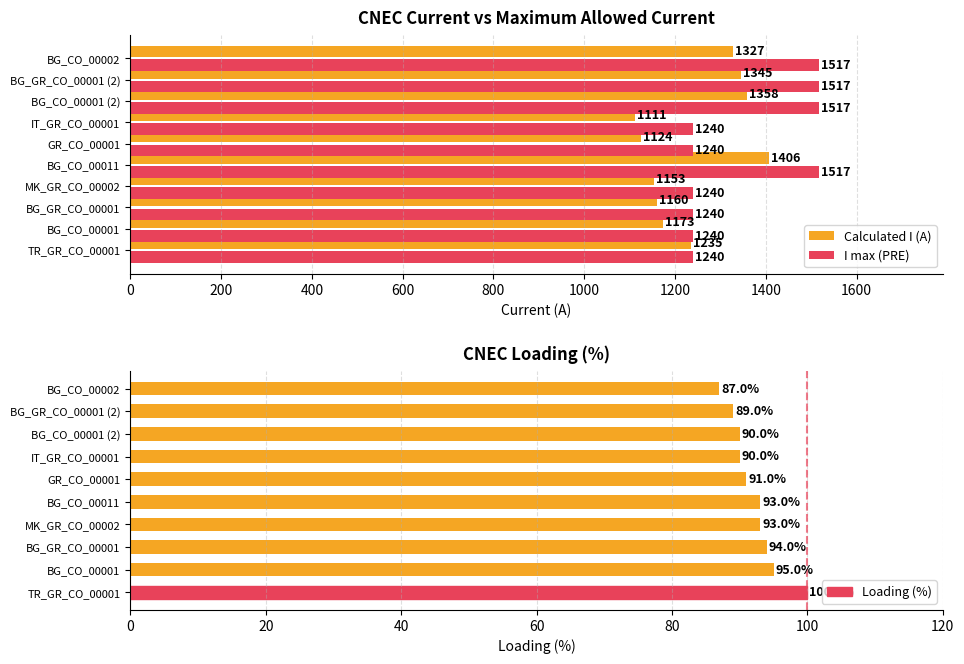

What is the minimum value shown in the chart?

87